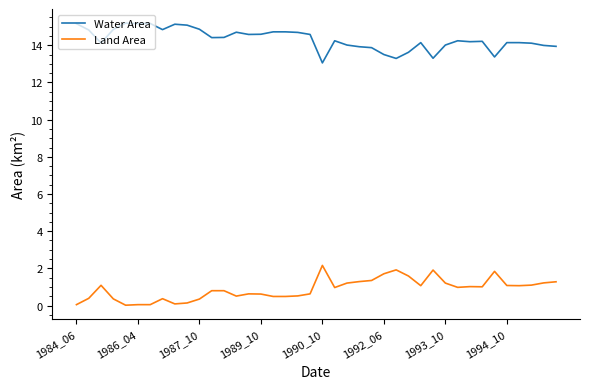

What is the greatest value displayed?

15.2